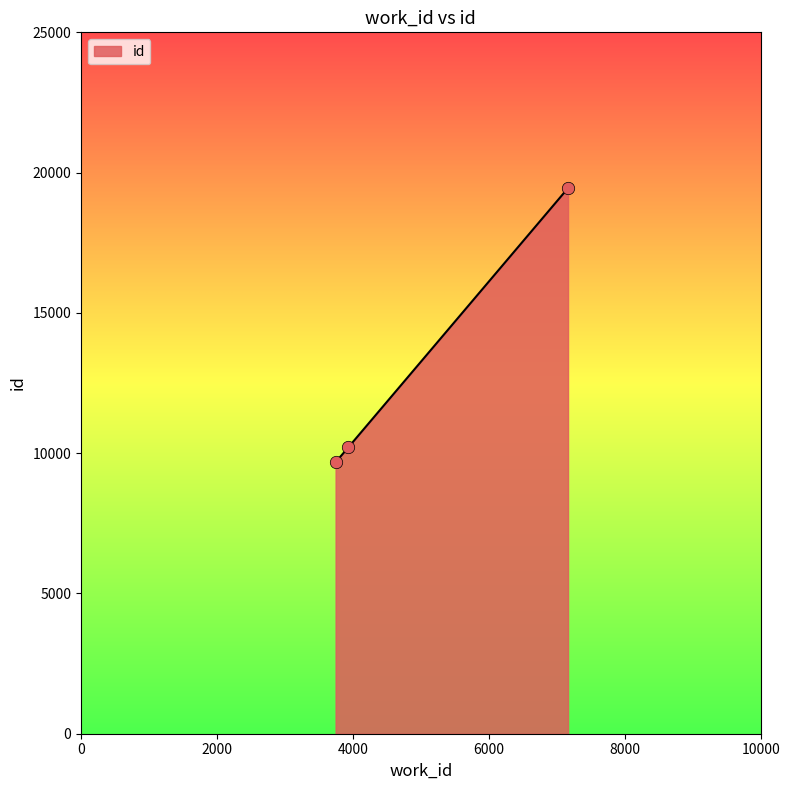

What is the difference between the second highest and minimum values?

533